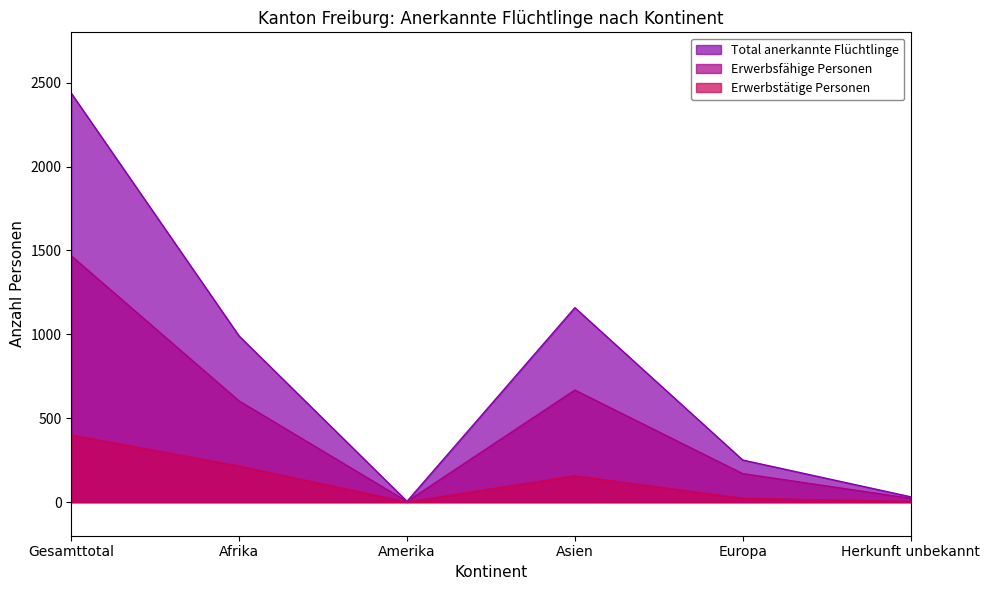

Is it true that Erwerbsfähige Personen equals 761 at Gesamttotal?

False